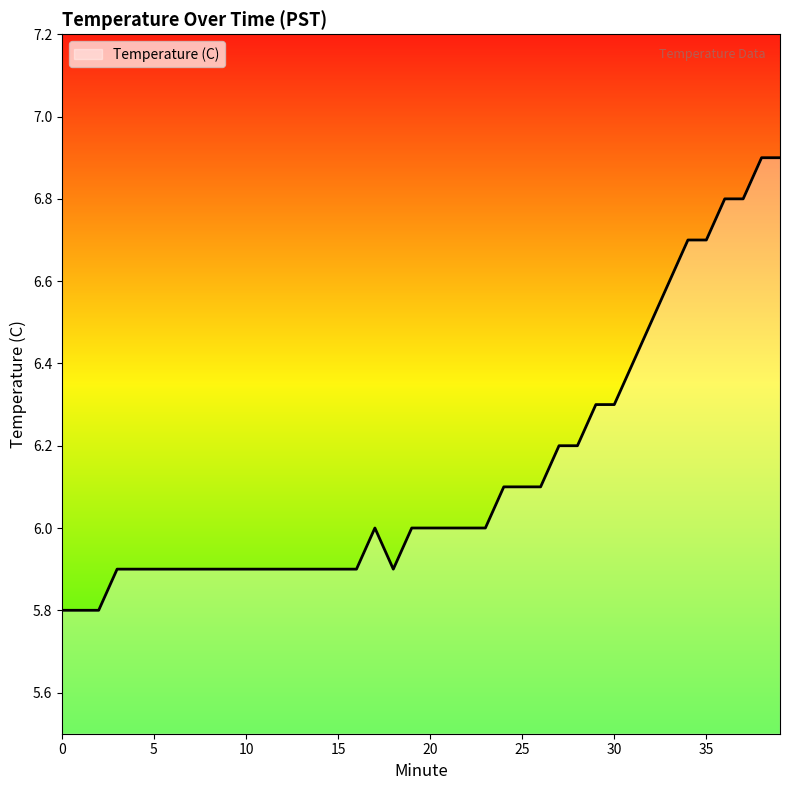

What is the smallest value displayed?

5.8